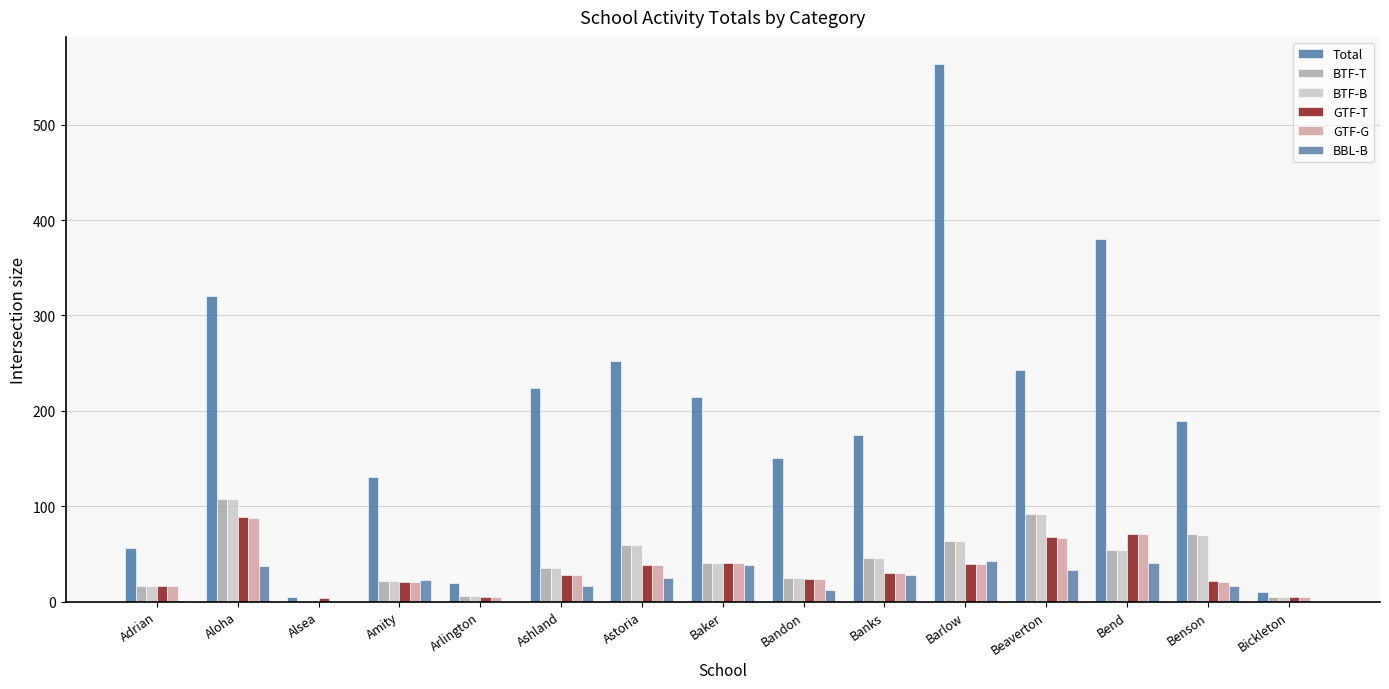

Reading left to right, what are all the values shown in this chart?

Total: Adrian=56	Aloha=320	Alsea=5	Amity=131	Arlington=19	Ashland=224	Astoria=252	Baker=215	Bandon=151	Banks=175	Barlow=564	Beaverton=243	Bend=380	Benson=189	Bickleton=10
BTF-T: Adrian=16	Aloha=107	Alsea=1	Amity=21	Arlington=6	Ashland=35	Astoria=59	Baker=40	Bandon=25	Banks=46	Barlow=63	Beaverton=92	Bend=54	Benson=71	Bickleton=5
BTF-B: Adrian=16	Aloha=107	Alsea=1	Amity=21	Arlington=6	Ashland=35	Astoria=59	Baker=40	Bandon=25	Banks=46	Barlow=63	Beaverton=92	Bend=54	Benson=70	Bickleton=5
GTF-T: Adrian=16	Aloha=89	Alsea=4	Amity=20	Arlington=5	Ashland=28	Astoria=38	Baker=40	Bandon=24	Banks=30	Barlow=39	Beaverton=68	Bend=71	Benson=22	Bickleton=5
GTF-G: Adrian=16	Aloha=88	Alsea=0	Amity=20	Arlington=5	Ashland=28	Astoria=38	Baker=40	Bandon=24	Banks=30	Barlow=39	Beaverton=67	Bend=71	Benson=20	Bickleton=5
BBL-B: Adrian=1	Aloha=37	Alsea=0	Amity=23	Arlington=0	Ashland=16	Astoria=25	Baker=38	Bandon=12	Banks=28	Barlow=42	Beaverton=33	Bend=40	Benson=16	Bickleton=0